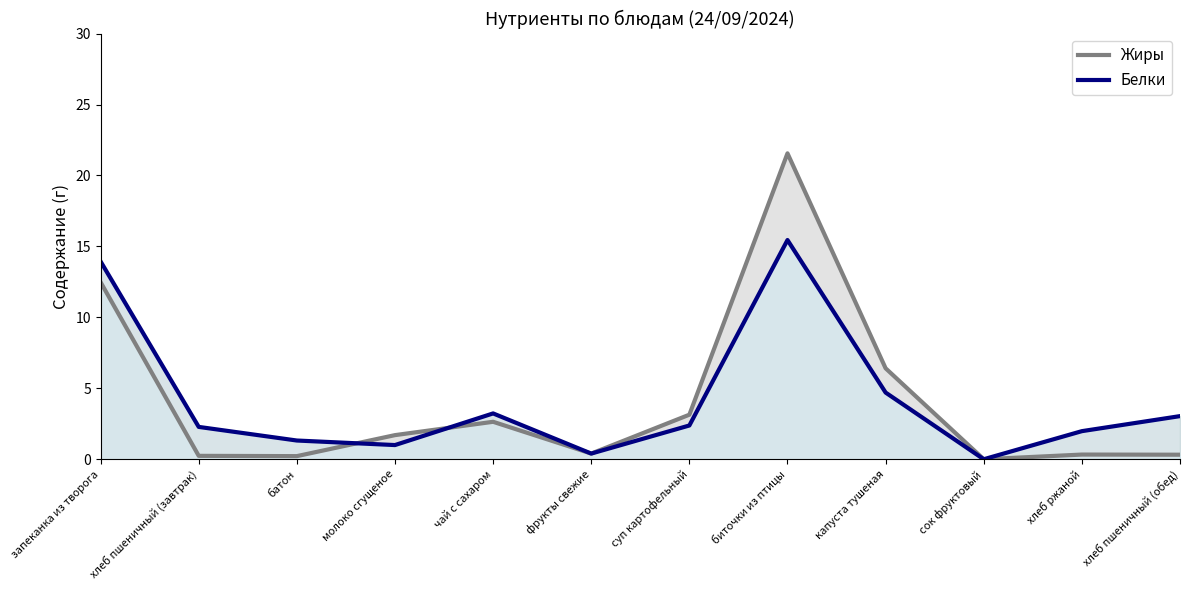

What is the greatest value displayed?

21.6